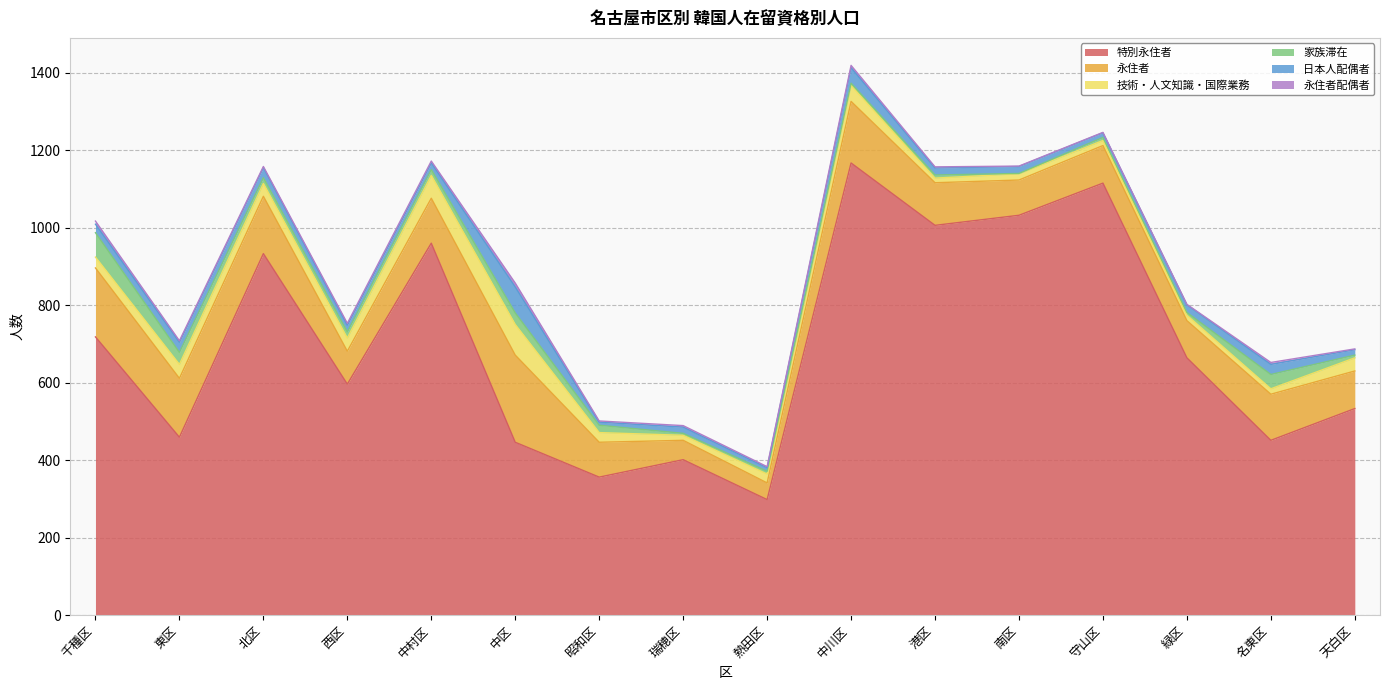

What is the label of the 4th point from the left?

西区